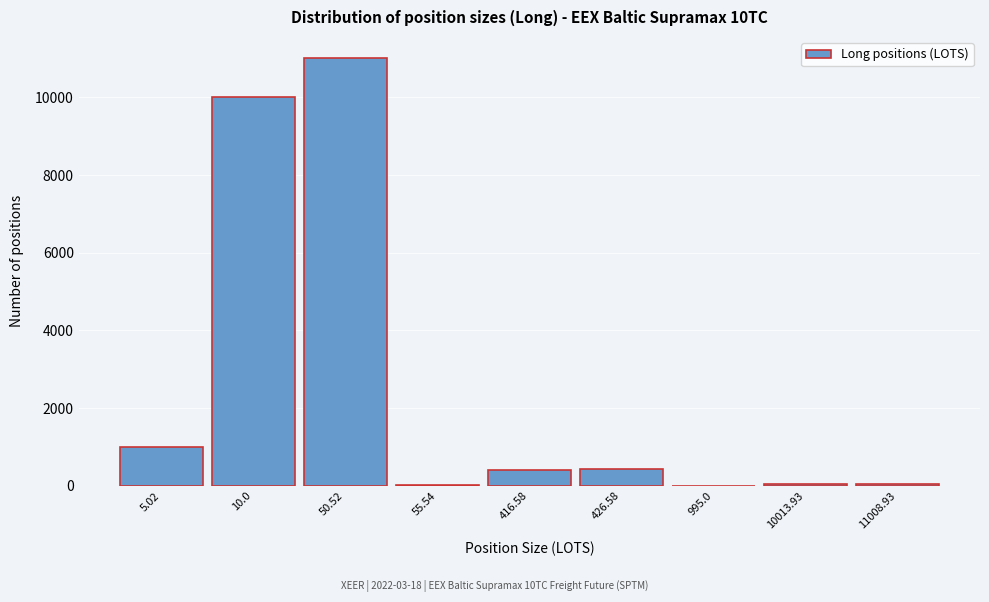

What is the greatest value displayed?

11008.9